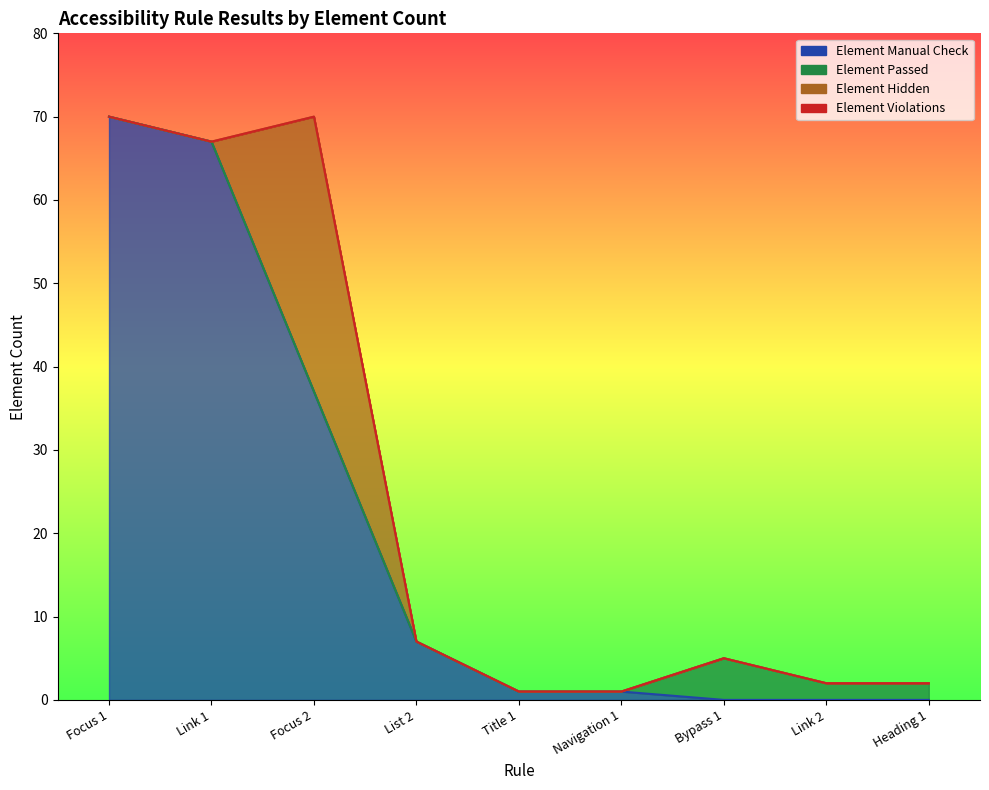

At how many categories does at least one series exceed 12?

3